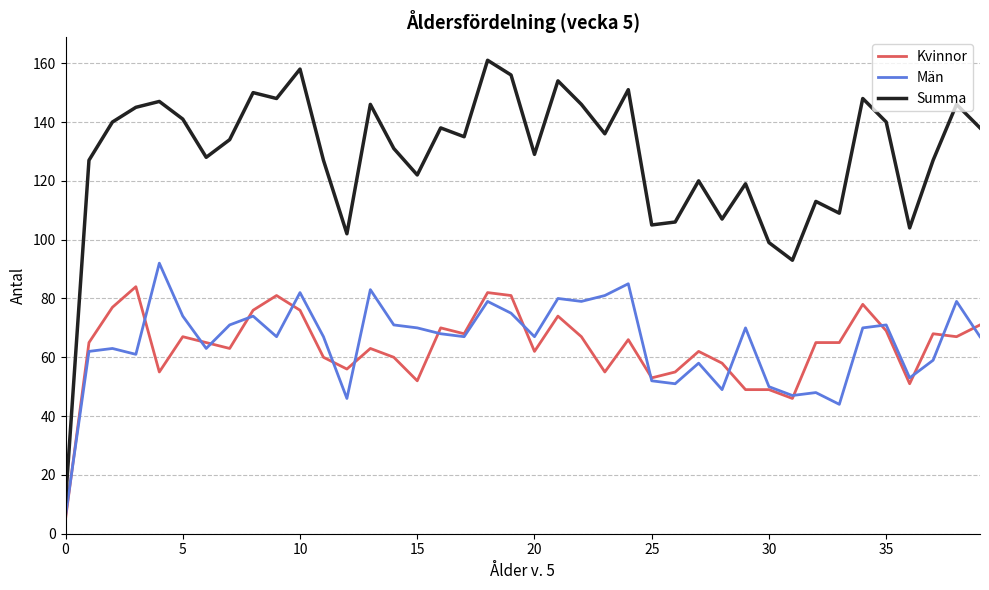

List the series in order of their peak value, highest first.

Summa, Män, Kvinnor